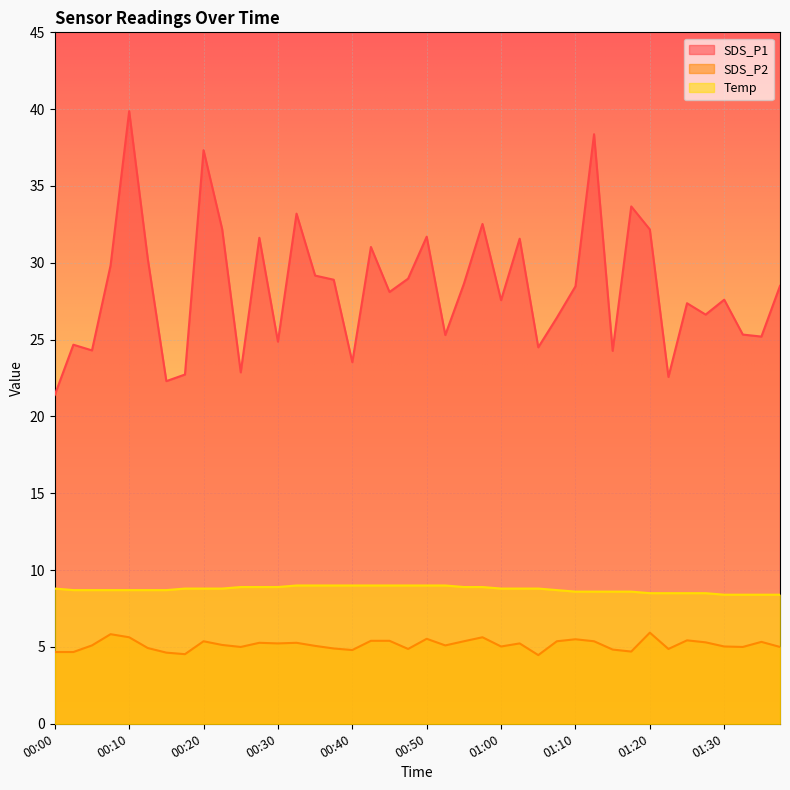

Reading left to right, extract all data points from this chart.

SDS_P1: 21.4	24.7	24.3	29.8	39.9	30.3	22.3	22.7	37.3	32.2	22.9	31.6	24.9	33.2	29.2	28.9	23.5	31.0	28.1	29.0	31.7	25.3	28.6	32.5	27.6	31.6	24.5	26.4	28.5	38.4	24.3	33.7	32.2	22.6	27.4	26.6	27.6	25.3	25.2	28.5
SDS_P2: 4.7	4.7	5.1	5.8	5.6	4.9	4.6	4.5	5.4	5.1	5.0	5.3	5.2	5.3	5.1	4.9	4.8	5.4	5.4	4.9	5.5	5.1	5.4	5.6	5.0	5.2	4.5	5.4	5.5	5.4	4.8	4.7	5.9	4.9	5.4	5.3	5.0	5.0	5.3	5.0
Temp: 8.8	8.7	8.7	8.7	8.7	8.7	8.7	8.8	8.8	8.8	8.9	8.9	8.9	9.0	9.0	9.0	9.0	9.0	9.0	9.0	9.0	9.0	8.9	8.9	8.8	8.8	8.8	8.7	8.6	8.6	8.6	8.6	8.5	8.5	8.5	8.5	8.4	8.4	8.4	8.4